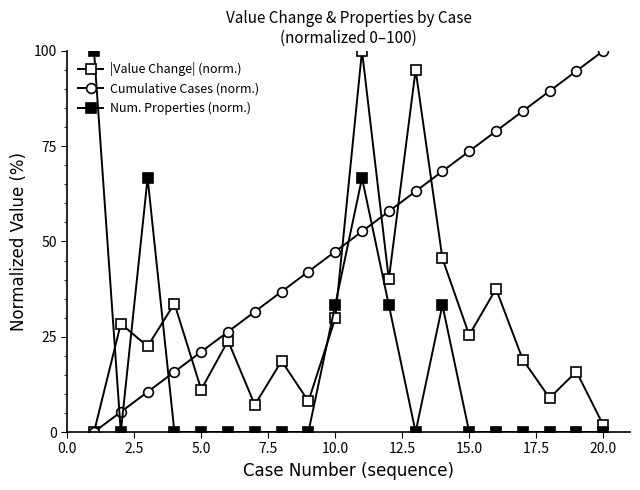

How many series are shown in this chart?

3